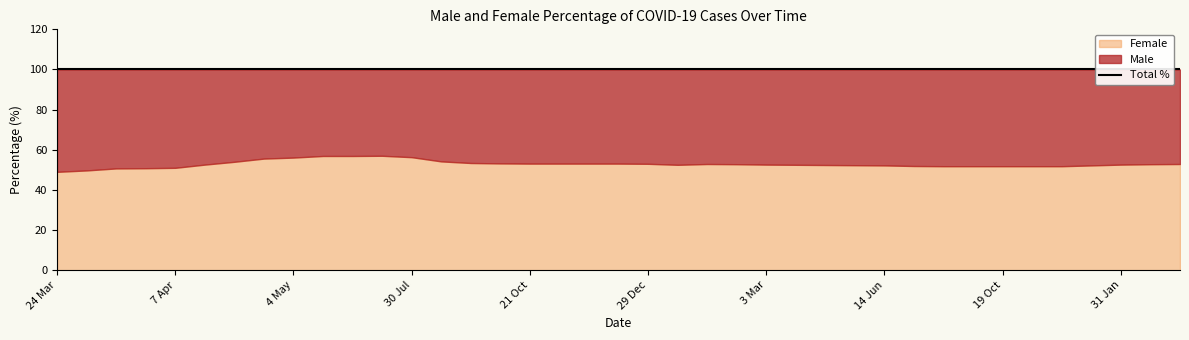

What position from the left is 3 Jan?

36